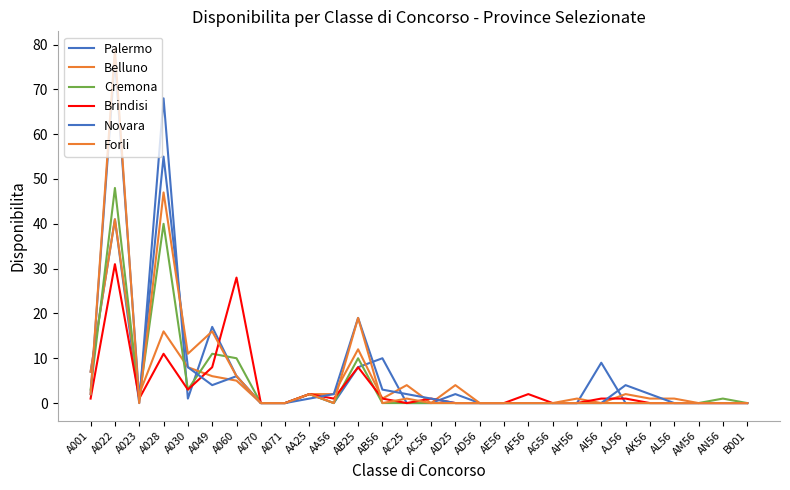

Which series has the largest total across all categories?

Novara